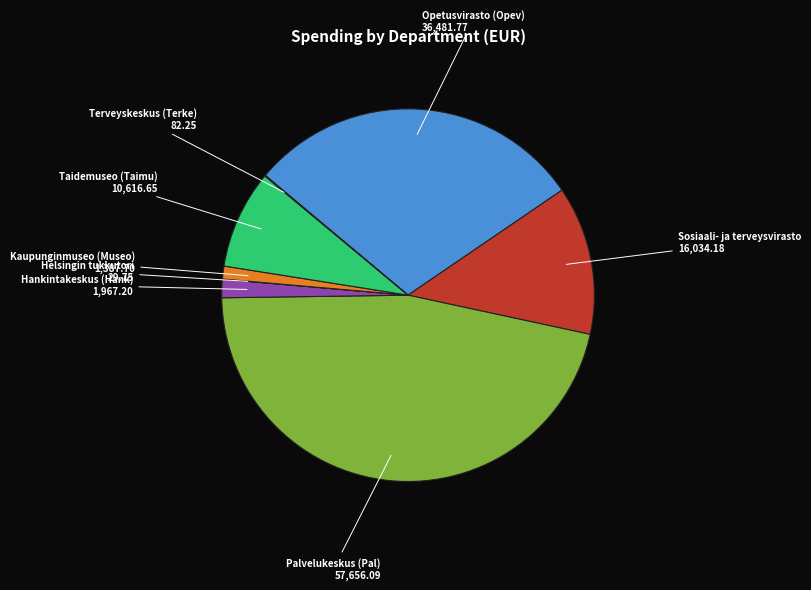

Does any single category account for the majority?

No